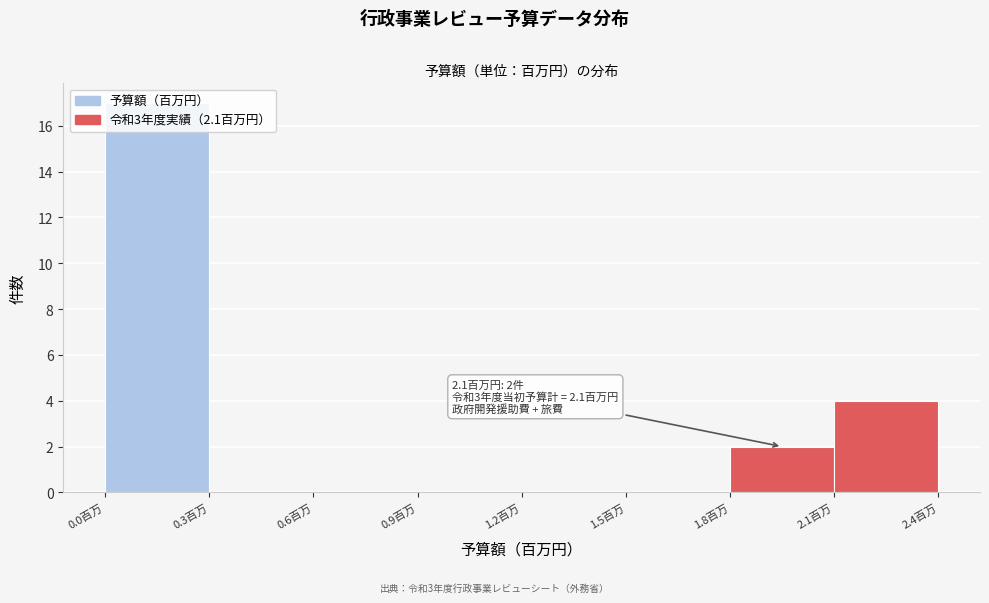

Over which range of the x-axis is the bar tallest?

0.0 to 0.3